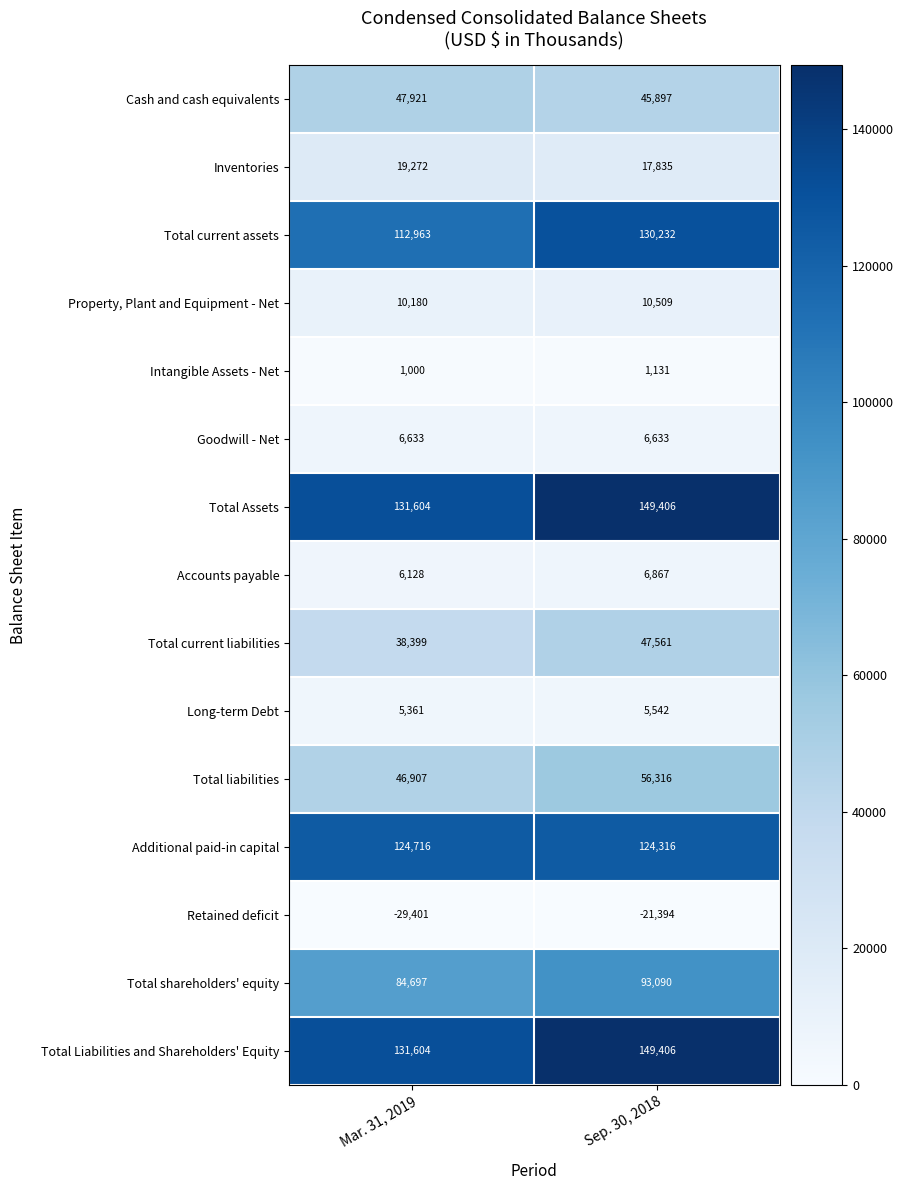

Is it true that Accounts payable equals 9489 at Sep. 30, 2018?

False